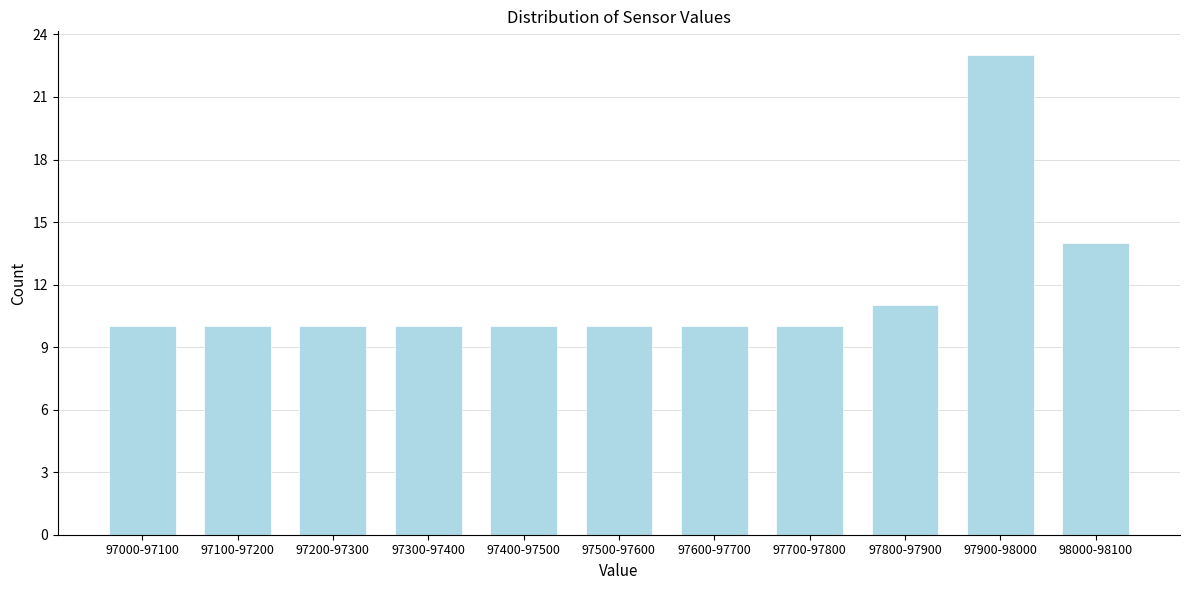

Reading left to right, list all the values displayed in this chart.

97000-97100=10	97100-97200=10	97200-97300=10	97300-97400=10	97400-97500=10	97500-97600=10	97600-97700=10	97700-97800=10	97800-97900=11	97900-98000=23	98000-98100=14